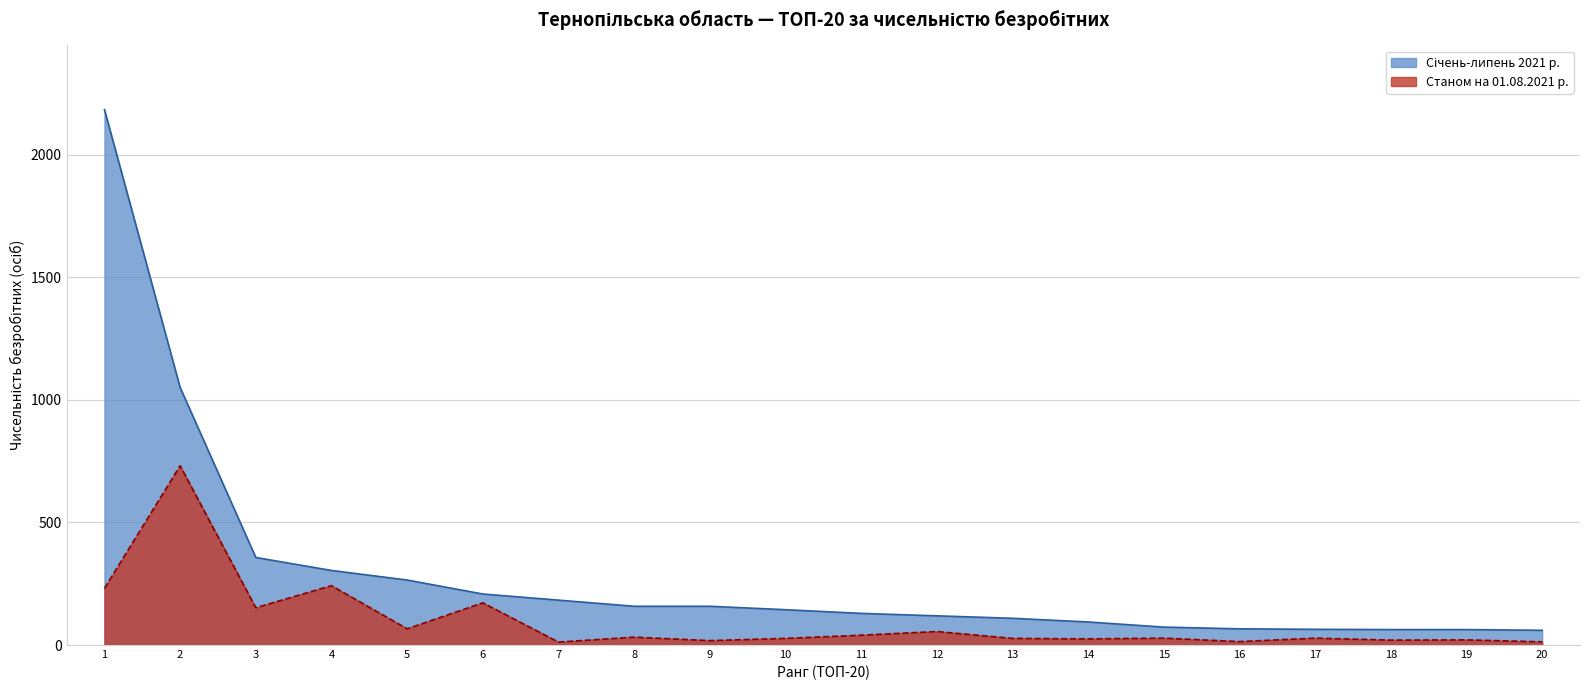

Reading right to left, transcribe all the data shown in this chart.

Січень-липень 2021 р.: 20=60	19=63	18=63	17=64	16=66	15=73	14=94	13=109	12=119	11=129	10=144	9=158	8=158	7=183	6=208	5=265	4=304	3=357	2=1050	1=2183
Станом на 01.08.2021 р.: 20=13	19=21	18=20	17=28	16=14	15=28	14=25	13=27	12=55	11=40	10=27	9=18	8=32	7=12	6=172	5=66	4=242	3=152	2=731	1=231